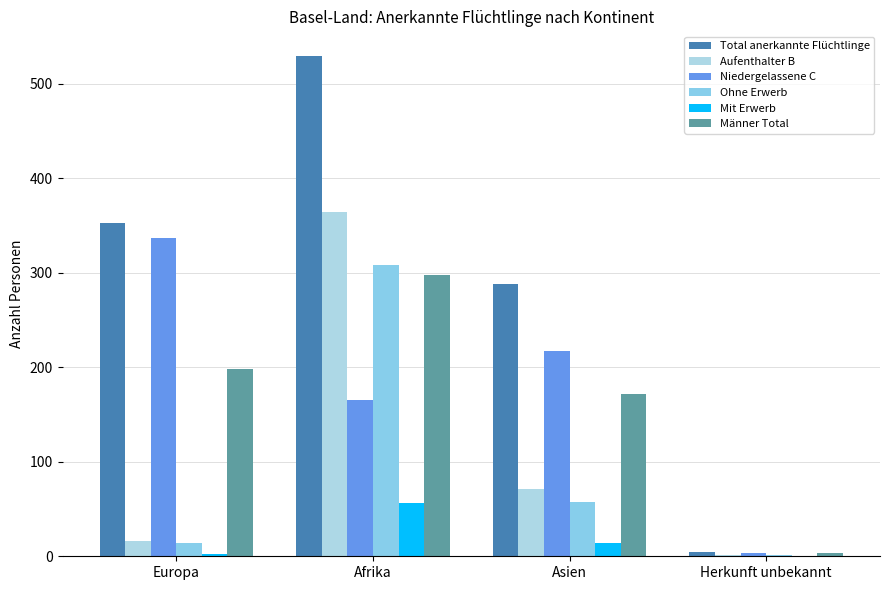

How many distinct data groups are displayed?

6